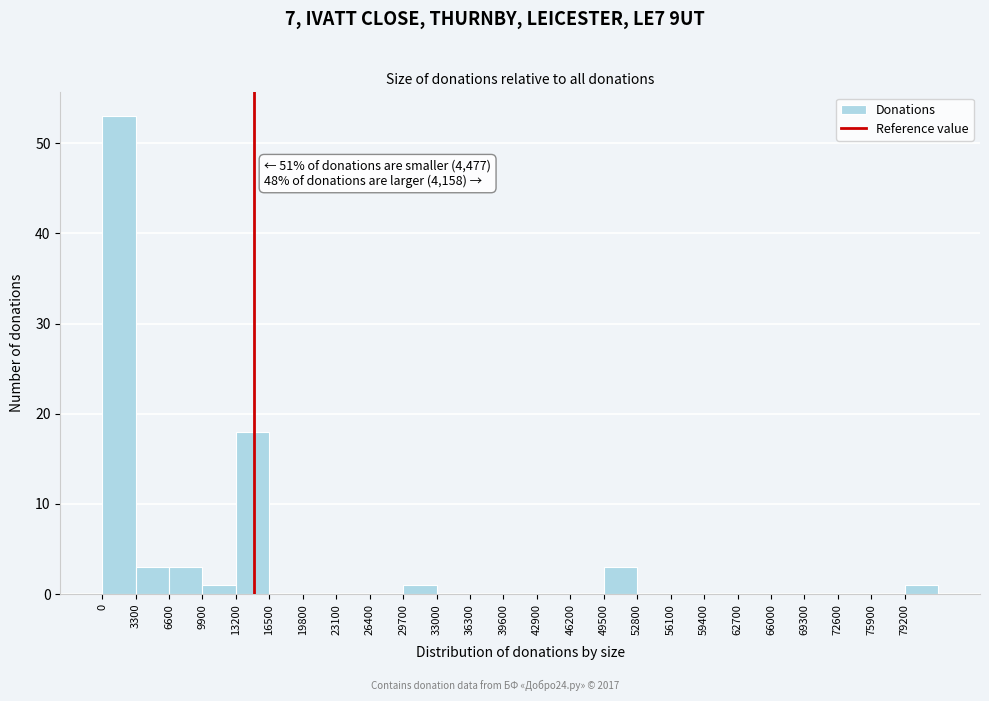

Which range on the x-axis has the tallest bar?

0 to 3300